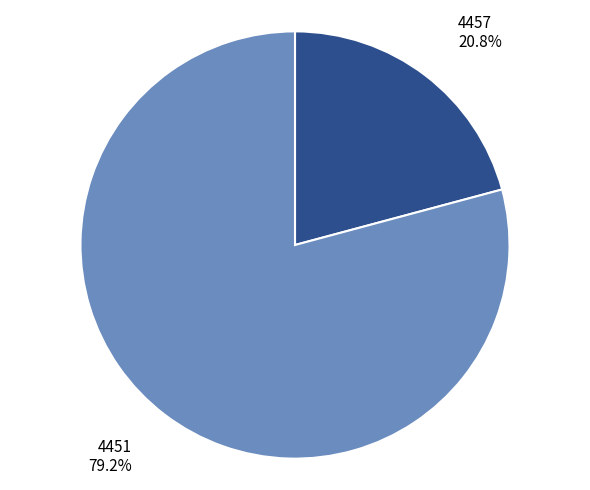

Is there any slice that represents more than half of the pie?

Yes